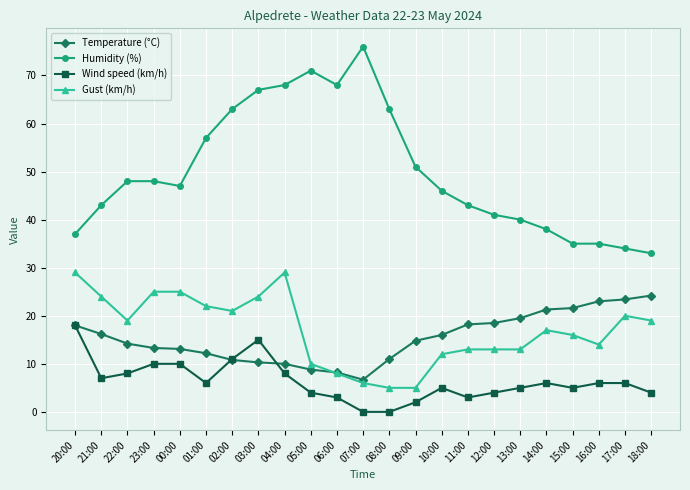

What is the difference between the maximum and minimum values in the Gust (km/h) series?

24.0